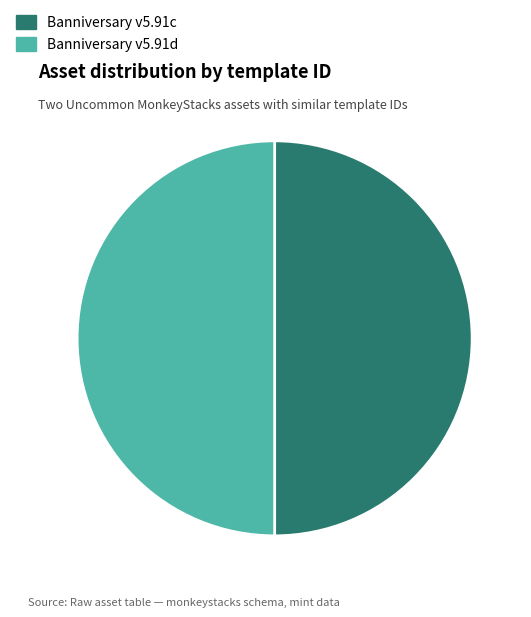

What is the ratio of the value at Banniversary v5.91d to the value at Banniversary v5.91c?

1.0